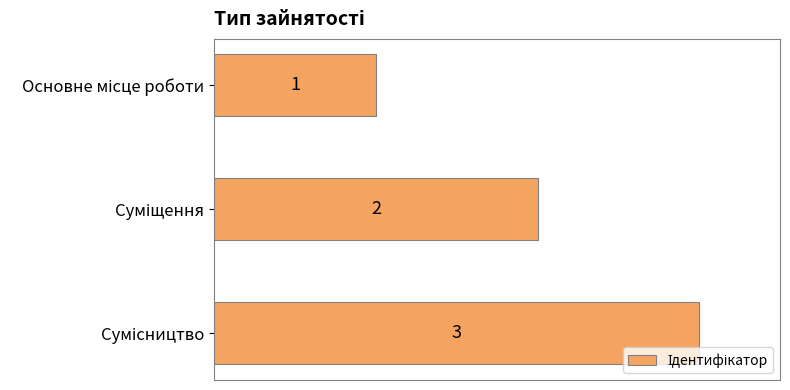

How many values are between 1 and 3?

3